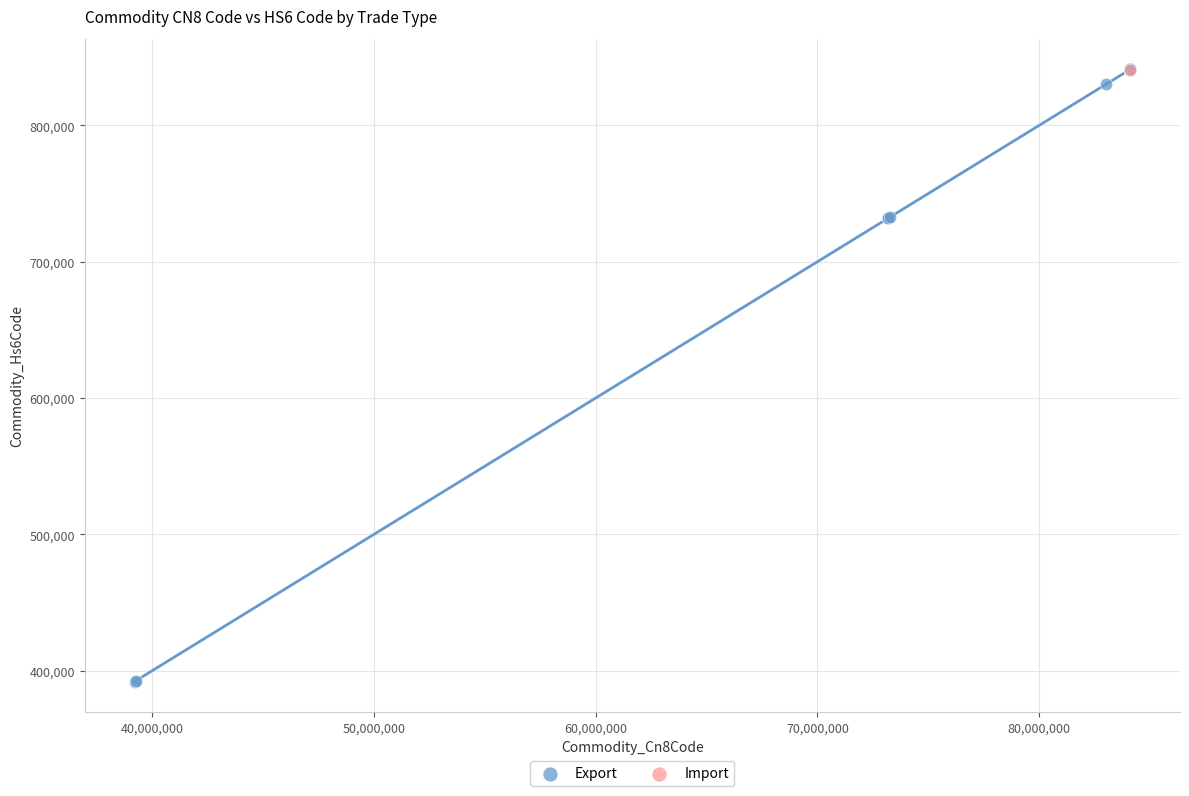

What are all the series names shown in the legend?

Export, Import